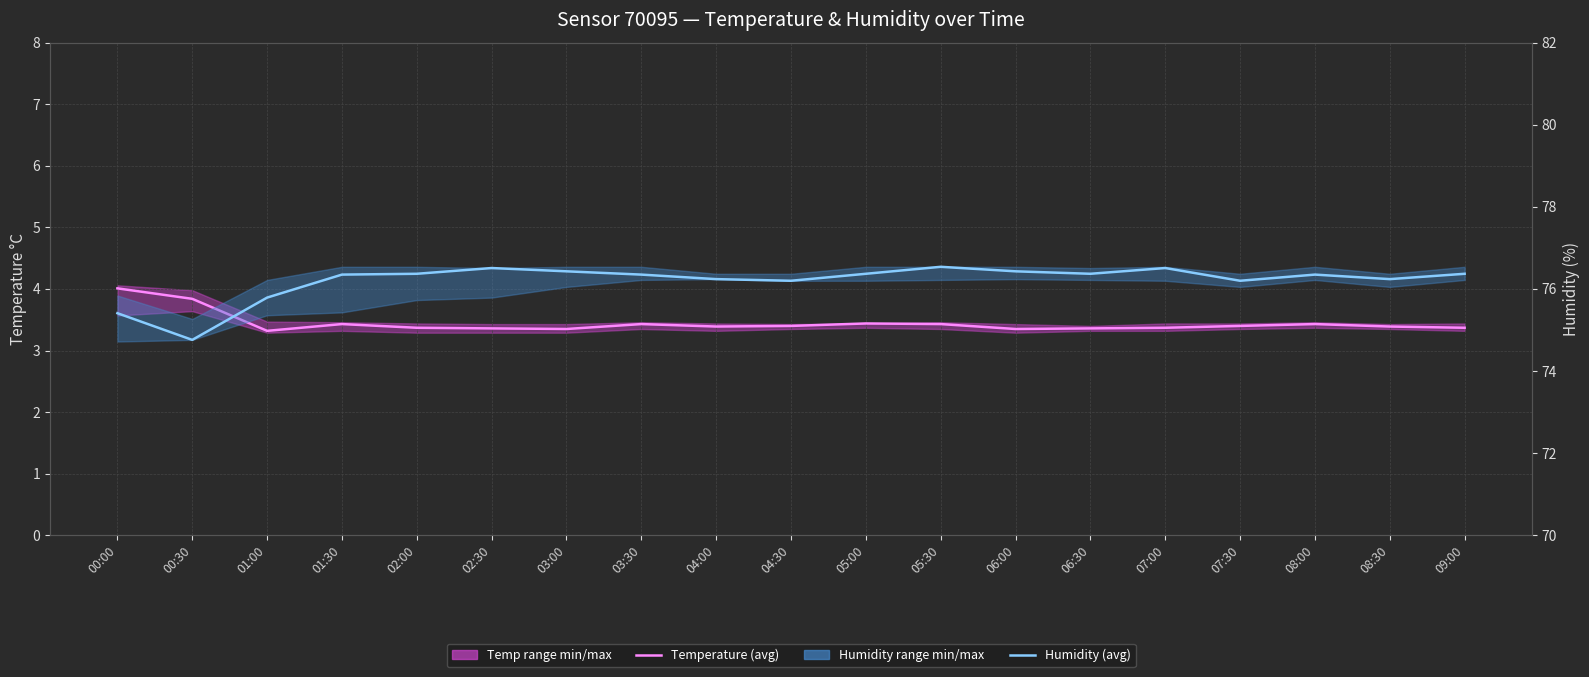

Reading left to right, transcribe all the data shown in this chart.

Temperature (avg): 4.0	3.8	3.3	3.4	3.4	3.4	3.4	3.4	3.4	3.4	3.4	3.4	3.4	3.4	3.4	3.4	3.4	3.4	3.4
Humidity (avg): 75.4	74.8	75.8	76.3	76.4	76.5	76.4	76.3	76.2	76.2	76.4	76.5	76.4	76.4	76.5	76.2	76.3	76.2	76.4